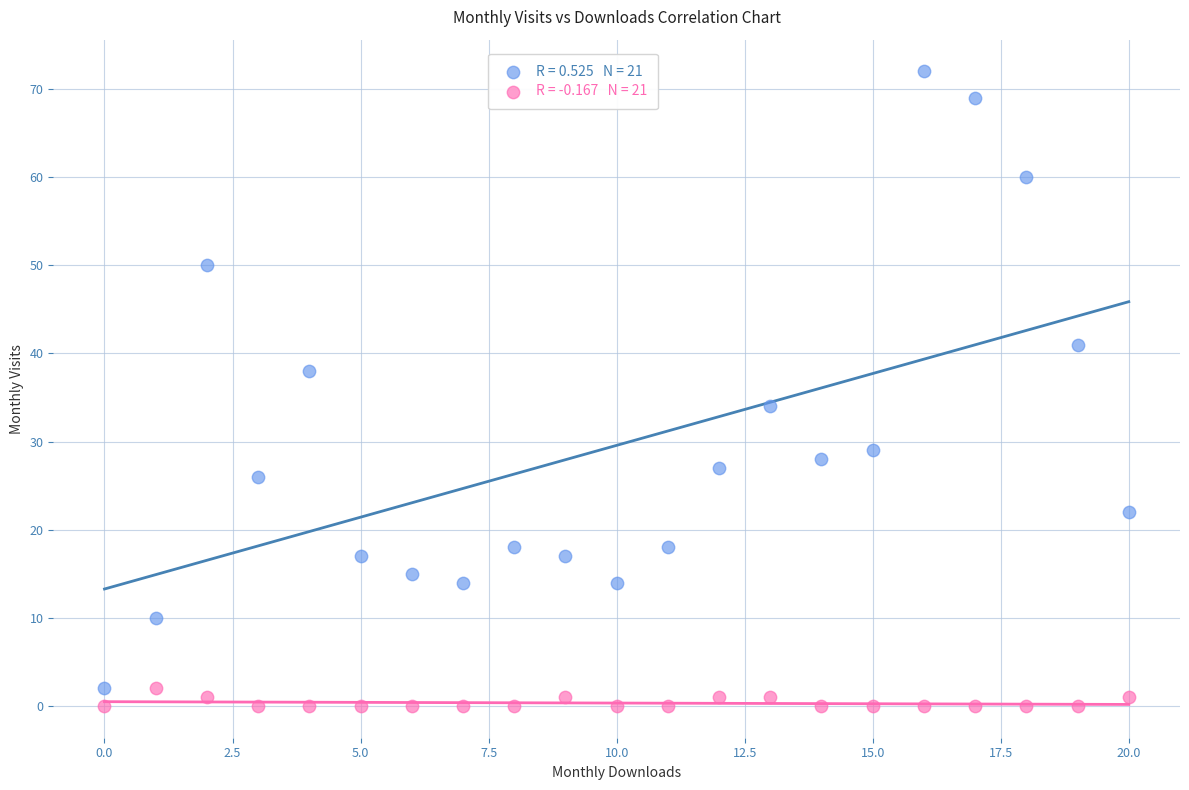

Across all data points, what is the range of Y values (max minus min)?

72